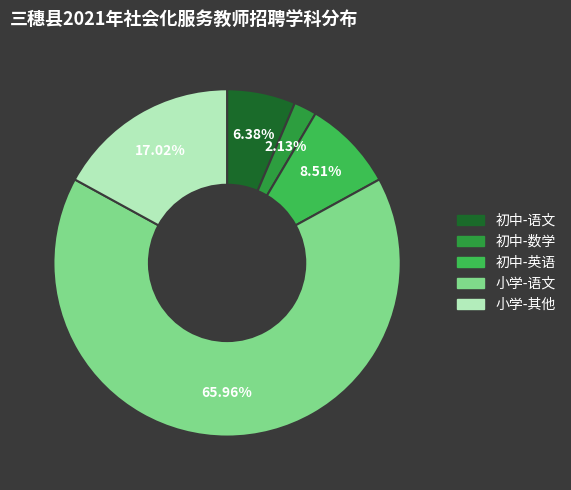

Is there any slice that represents more than half of the pie?

Yes